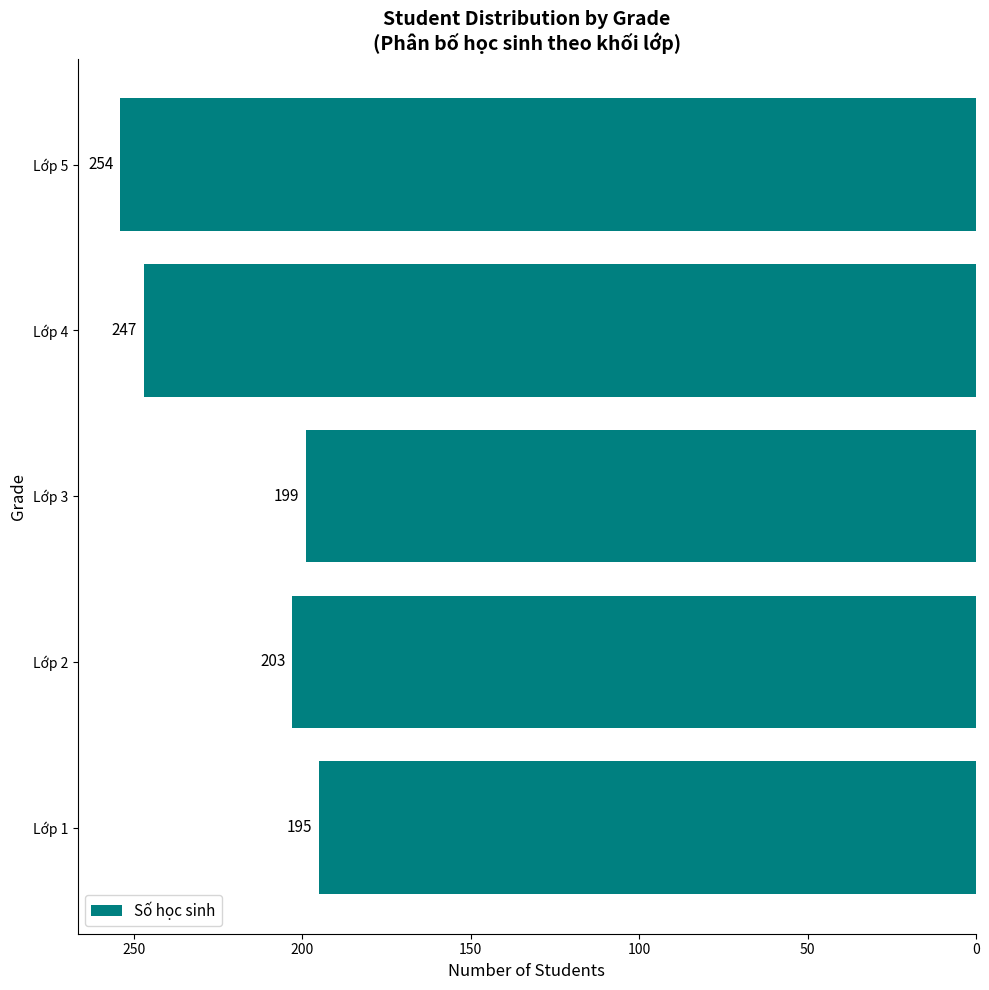

What is the sum of all values?

1098